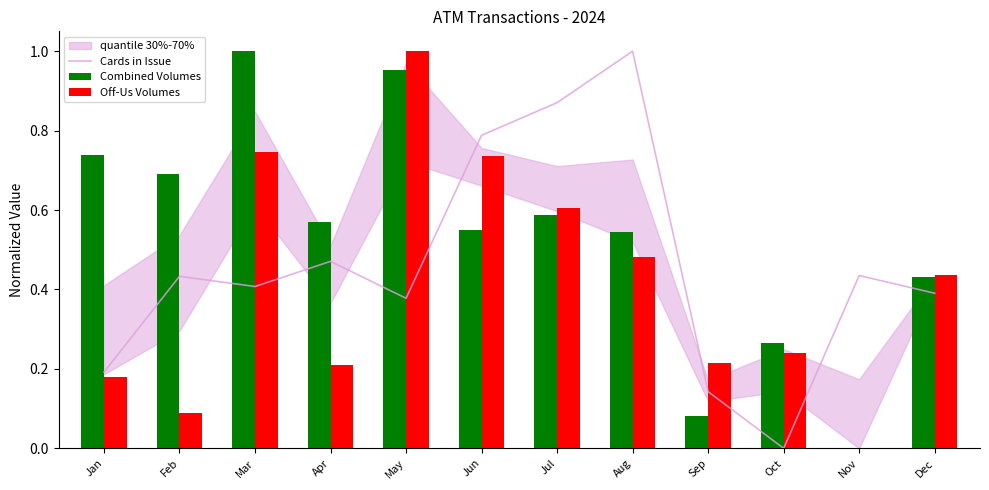

Which series has the largest range (max minus min)?

Cards in Issue